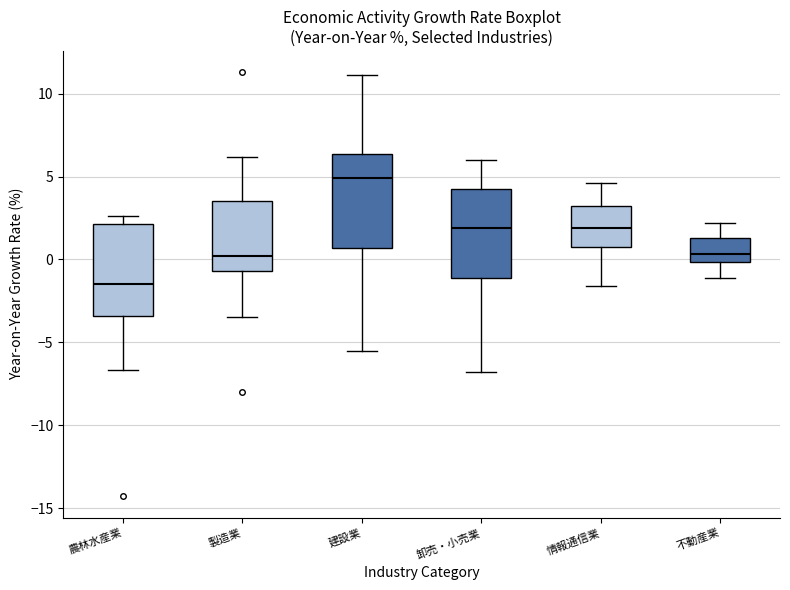

Reading left to right, transcribe this box plot: for each box, give where its median line is, the range the box spans, and where its two whiskers end, as read against the y-axis. The values are not printed on the chart, so give them approximately, as read against the axis.

農林水産業: median -1.5, box -3.5 to 2.0, whiskers -6.5 to 2.5
製造業: median 0.0, box -0.5 to 3.5, whiskers -3.5 to 6.0
建設業: median 5.0, box 0.5 to 6.5, whiskers -5.5 to 11.0
卸売・小売業: median 2.0, box -1.0 to 4.5, whiskers -7.0 to 6.0
情報通信業: median 2.0, box 1.0 to 3.0, whiskers -1.5 to 4.5
不動産業: median 0.5, box 0.0 to 1.5, whiskers -1.0 to 2.0